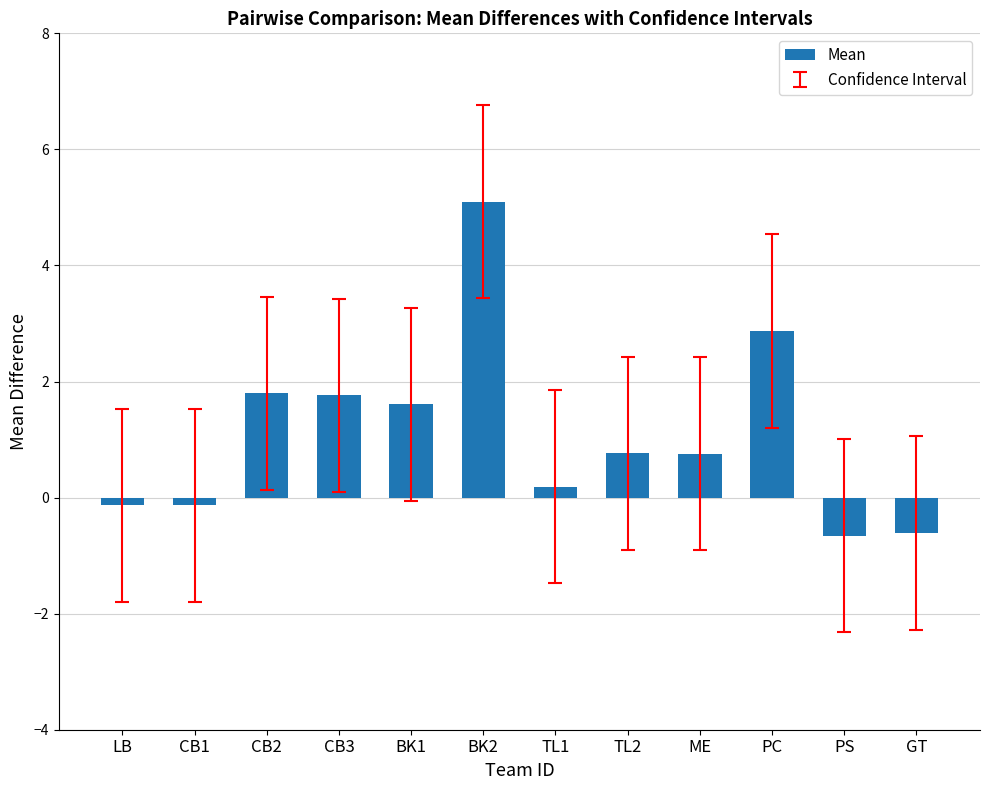

At which label does the data first exceed 0?

CB2